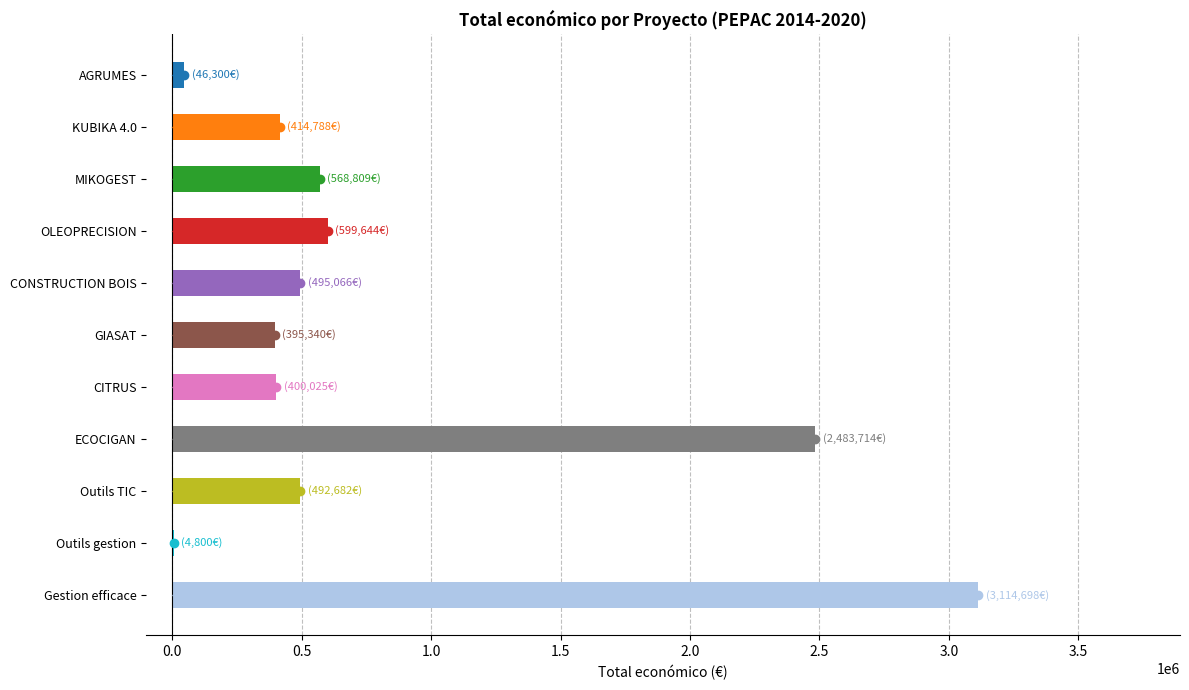

Between Gestion efficace and MIKOGEST, which is larger?

Gestion efficace